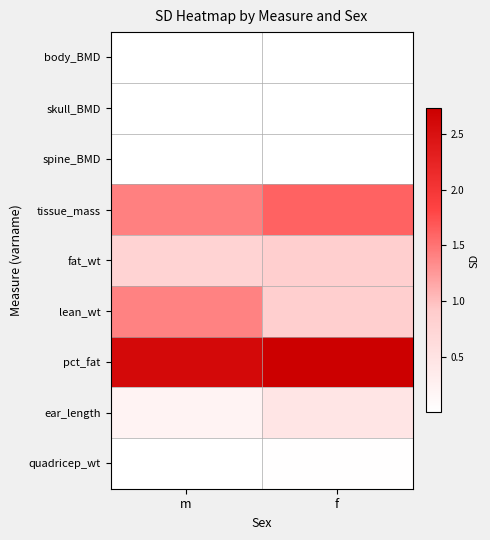

At f, list the series in order from smallest to largest.

body_BMD, skull_BMD, spine_BMD, quadricep_wt, ear_length, fat_wt, lean_wt, tissue_mass, pct_fat